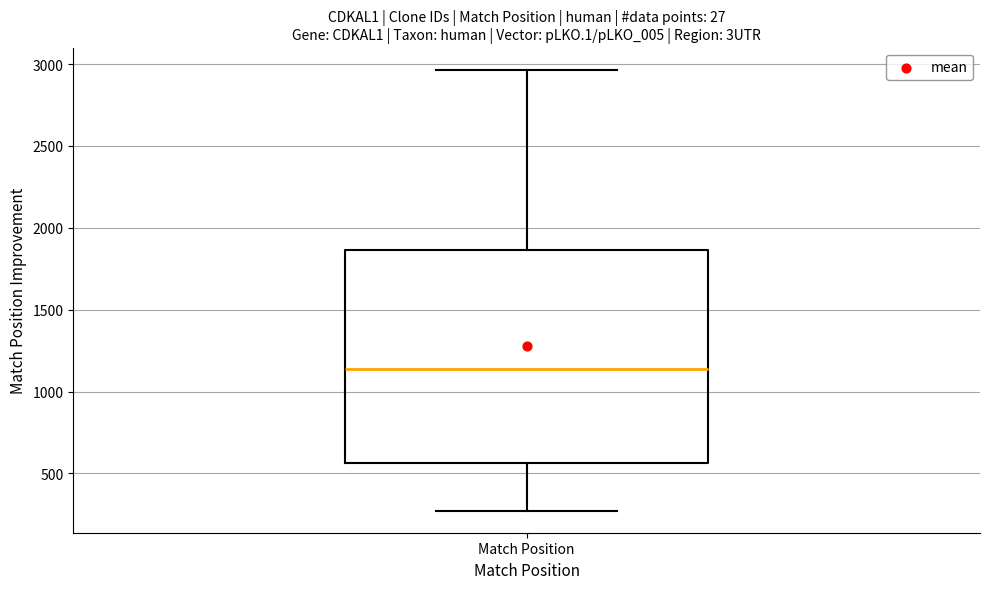

Where is the lower edge of the box for Match Position on the y-axis? The values are not printed on the chart, so give them approximately, as read against the axis.

550